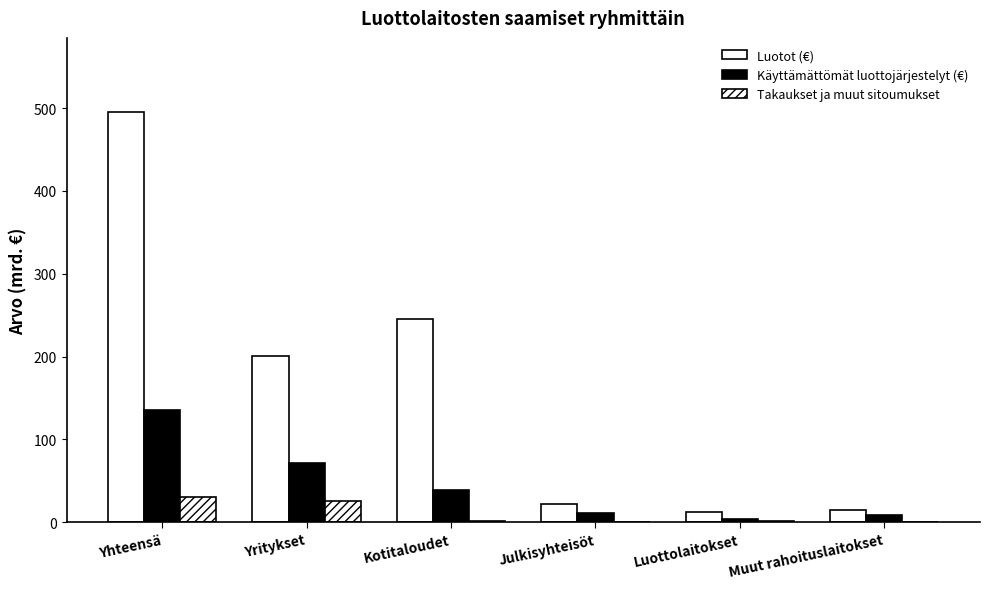

How many series are shown in this chart?

3